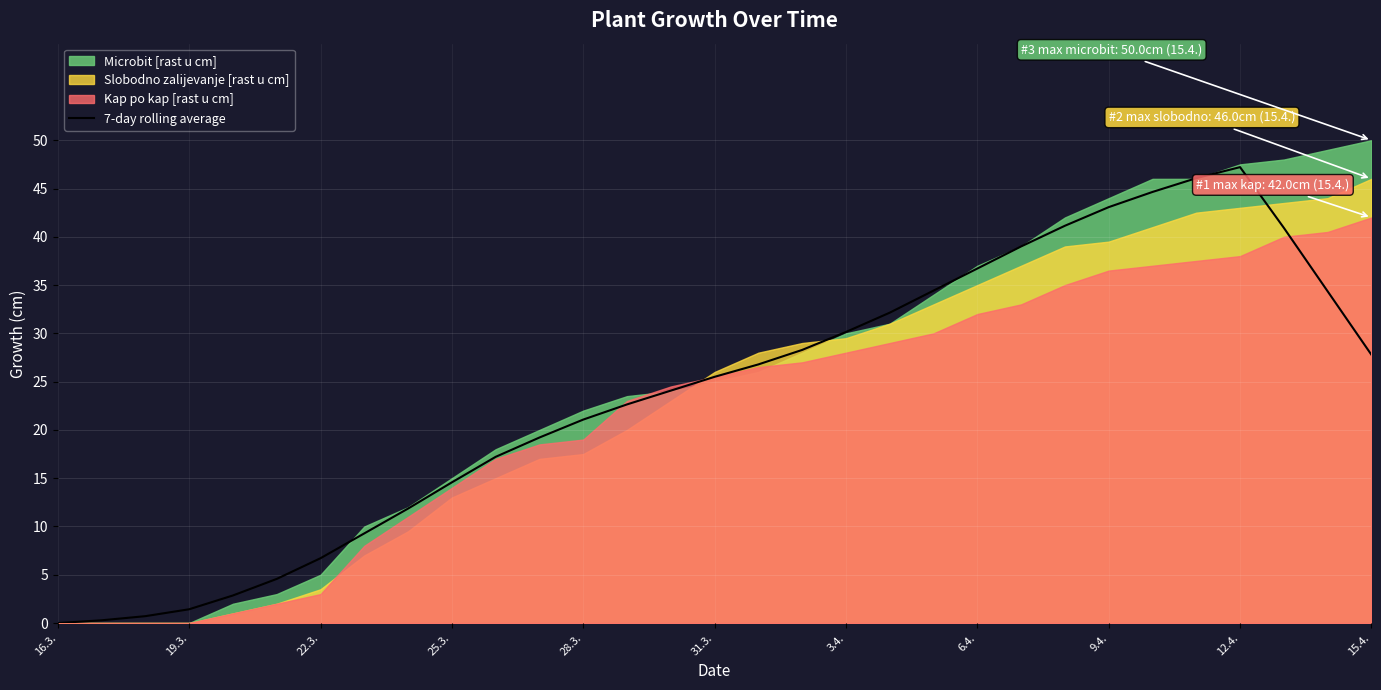

What is the maximum value for 7-day rolling average?

47.2